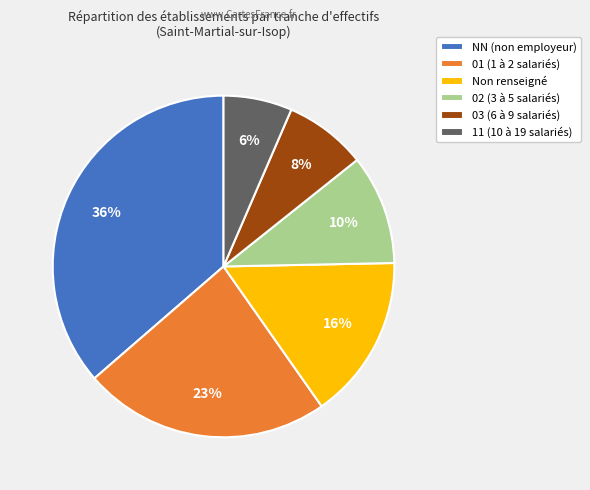

The NN (non employeur) slice represents 46% of the pie. True or false?

False